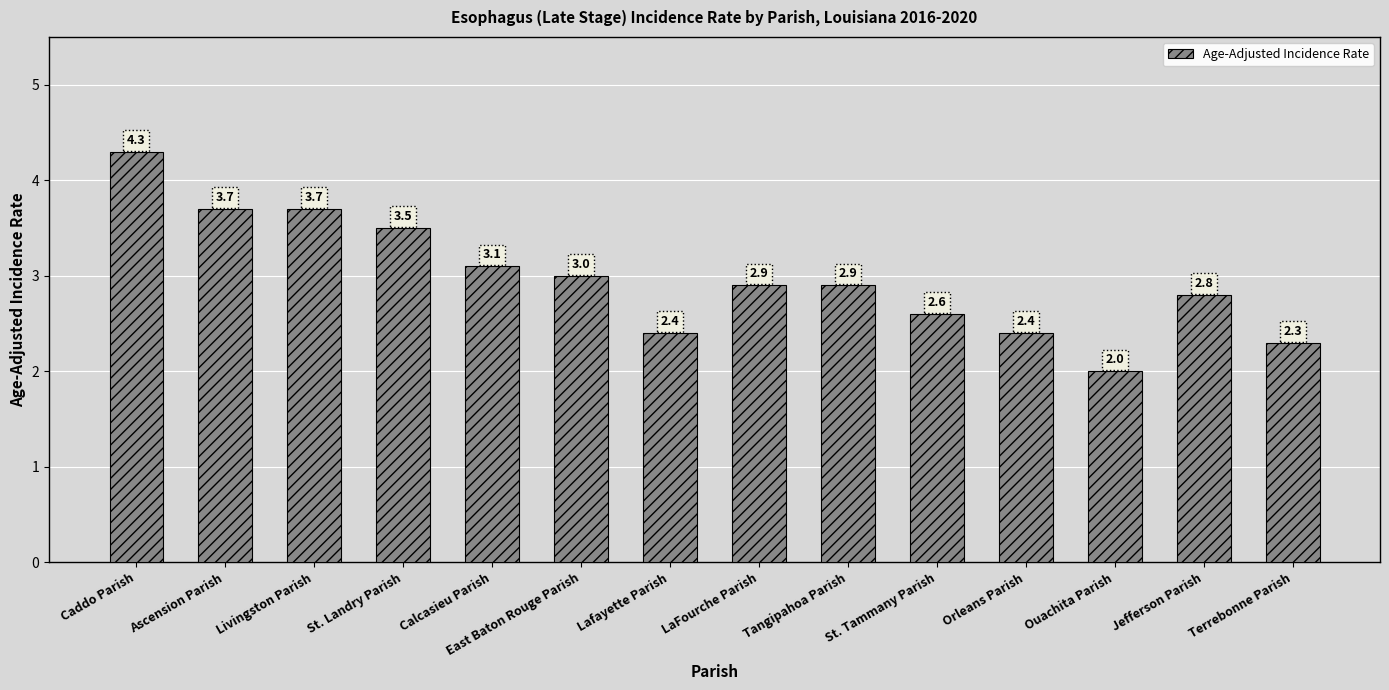

Reading left to right, what are all the values shown in this chart?

4.3	3.7	3.7	3.5	3.1	3.0	2.4	2.9	2.9	2.6	2.4	2.0	2.8	2.3